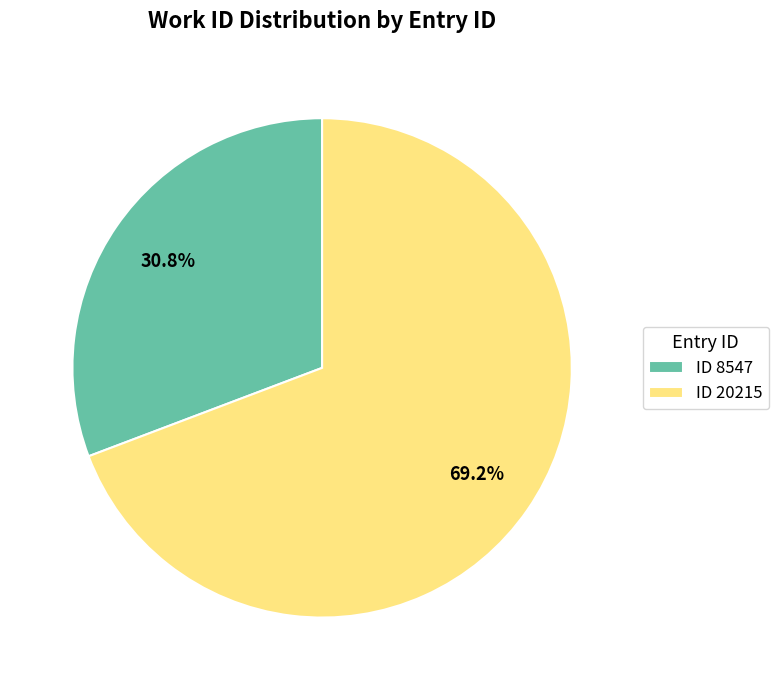

Rank the categories by value from highest to lowest.

ID 20215, ID 8547